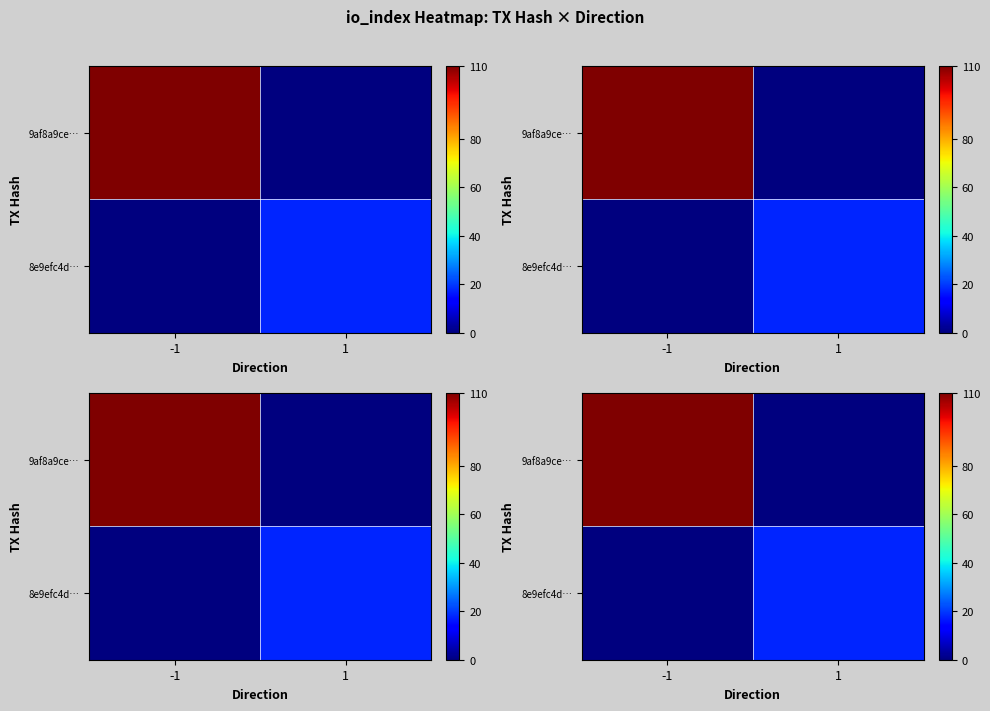

Which label corresponds to the smallest value in the chart?

1